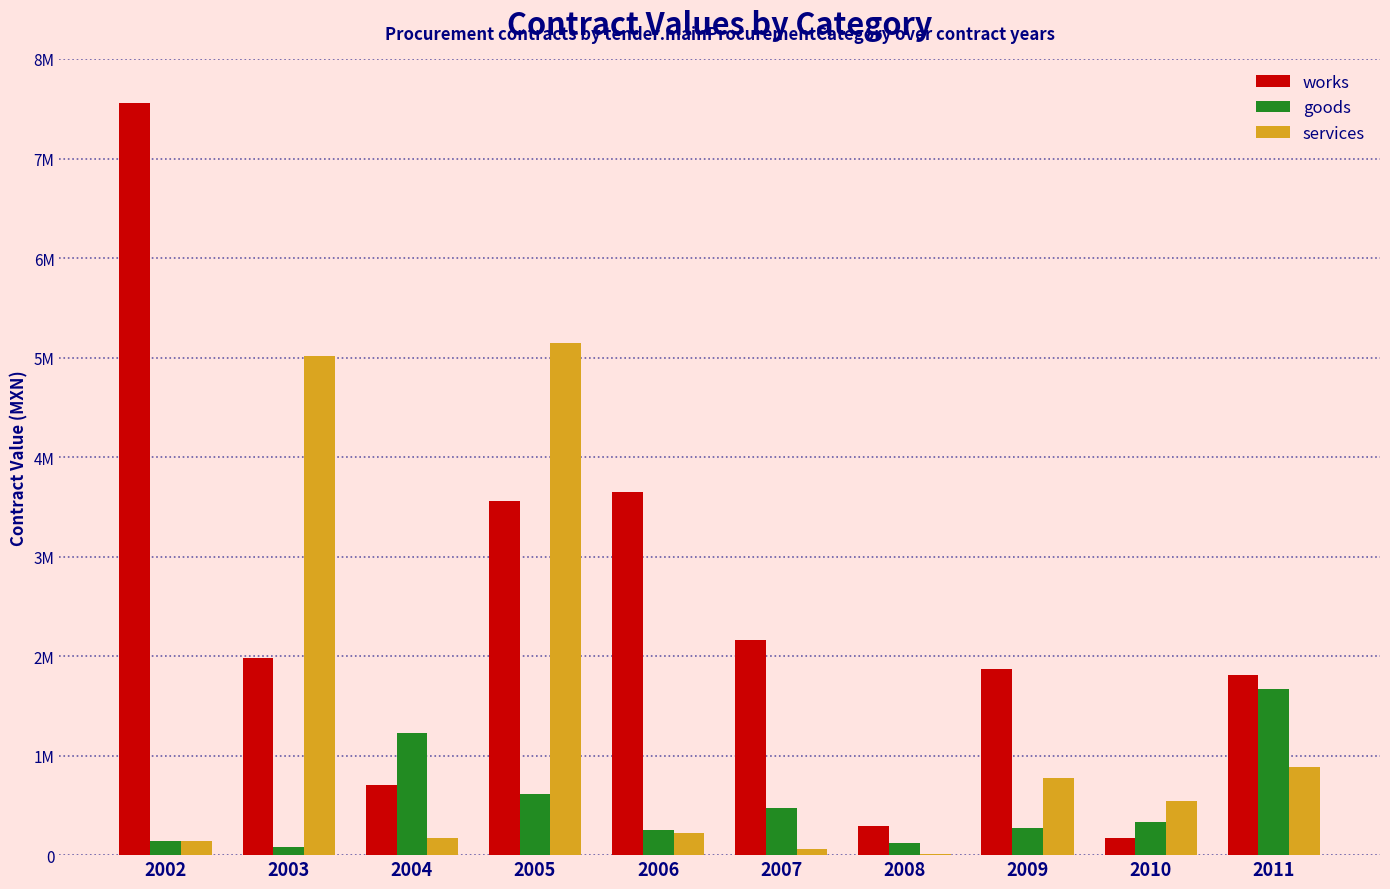

The value of services at 2010 is 358172.9. True or false?

False